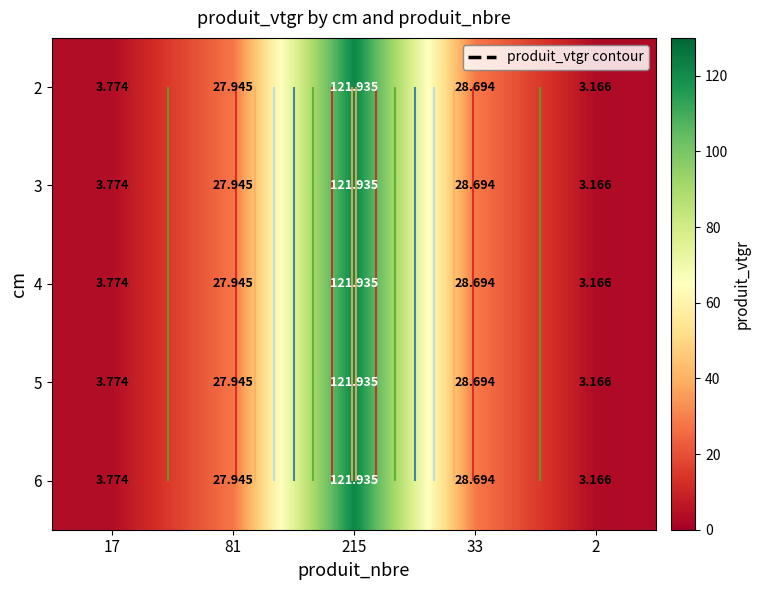

Rank the series by their maximum value, from highest to lowest.

2, 3, 4, 5, 6